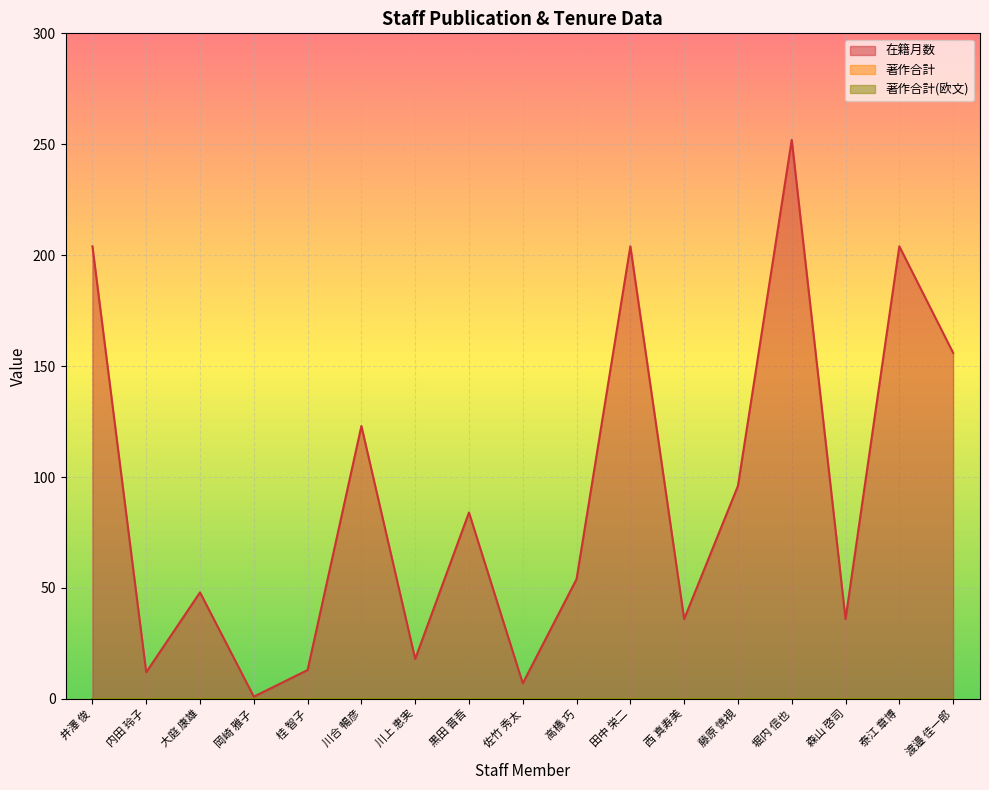

True or false: 著作合計 has more than 2 interior local peaks.

False